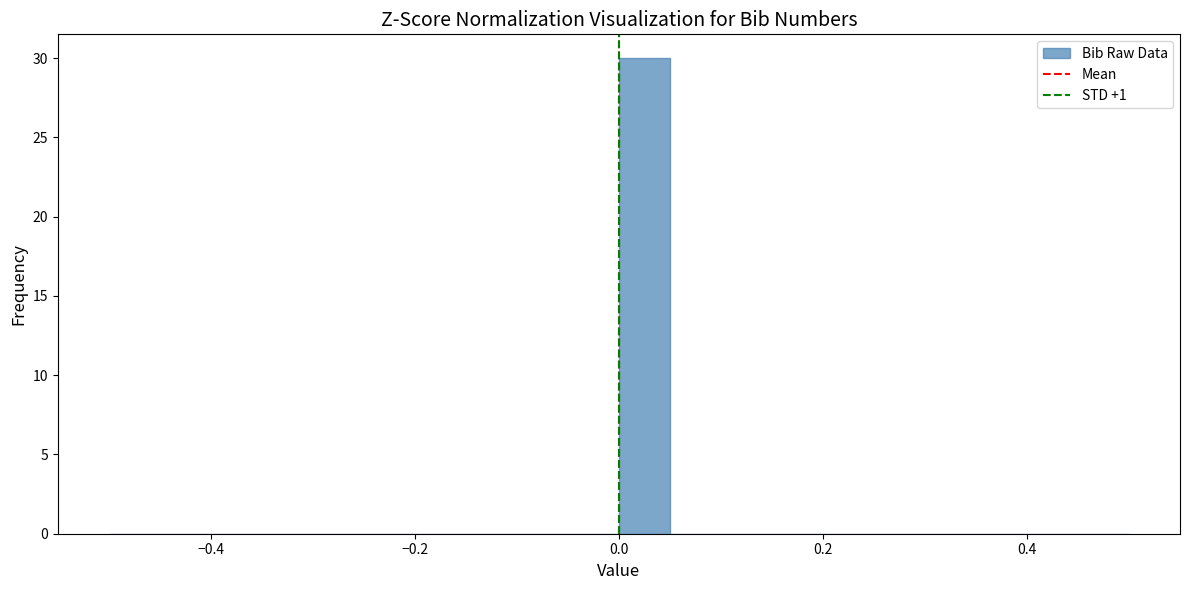

Read against the x-axis, roughly where is the centre of the tallest bar?

0.02